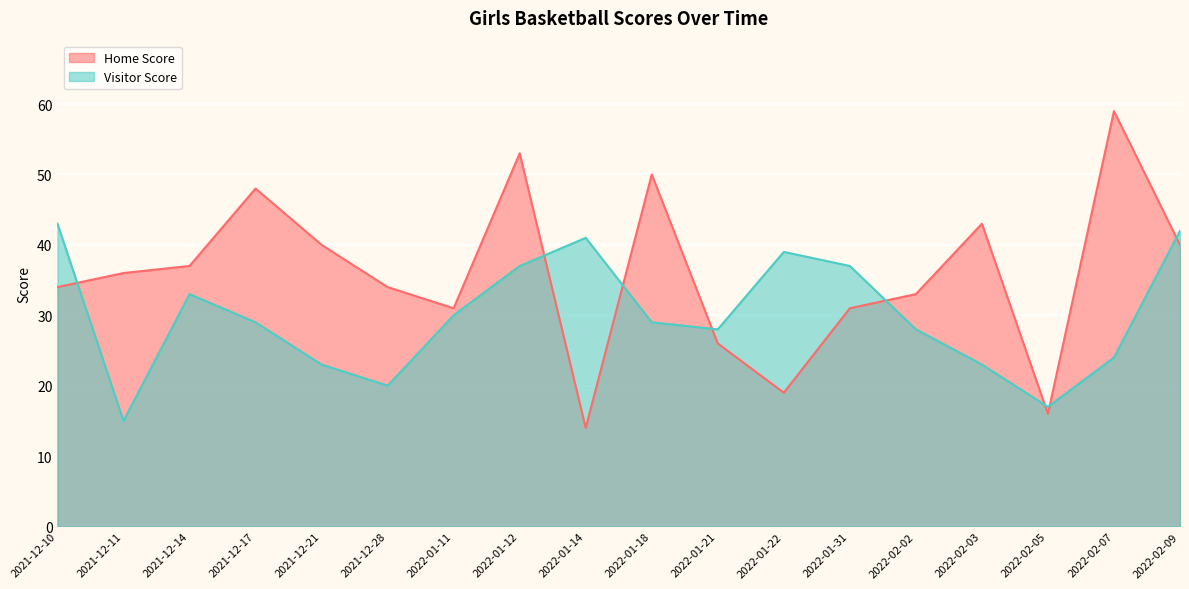

After their last crossing, which series has the higher values: Visitor Score or Home Score?

Visitor Score